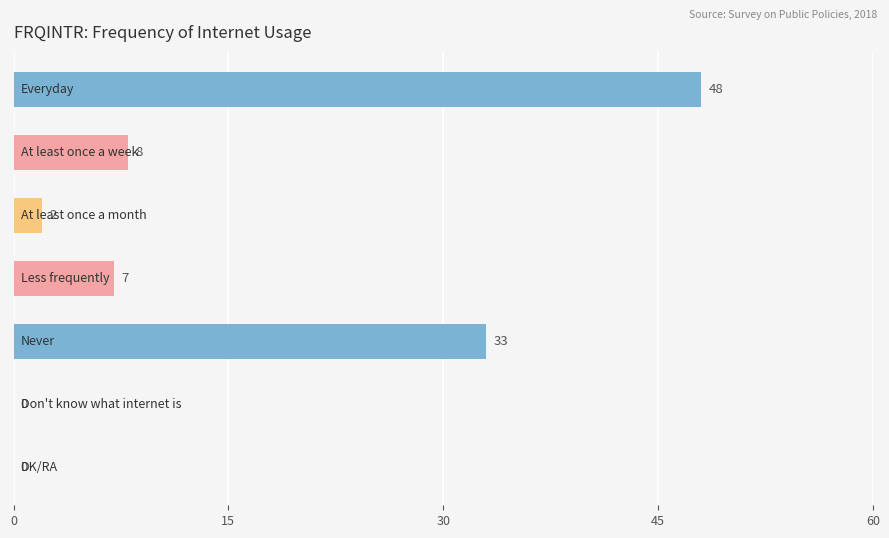

What is the greatest value displayed?

48